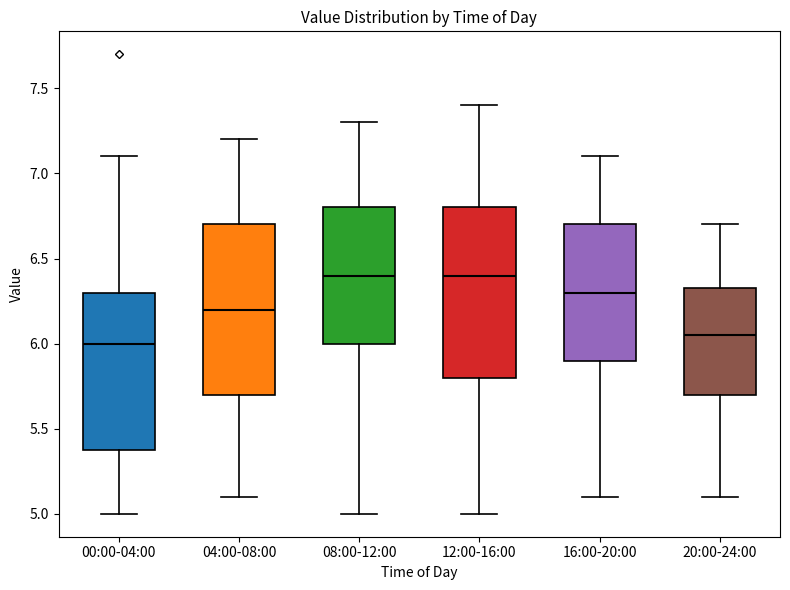

Where is the lower edge of the box for 16:00-20:00 on the y-axis? The values are not printed on the chart, so give them approximately, as read against the axis.

5.90